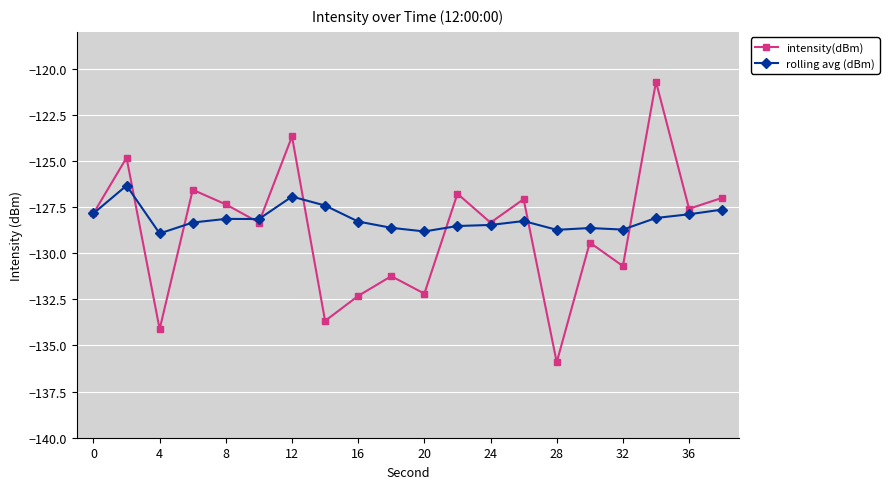

What is the difference between the maximum and minimum values in the intensity(dBm) series?

15.2